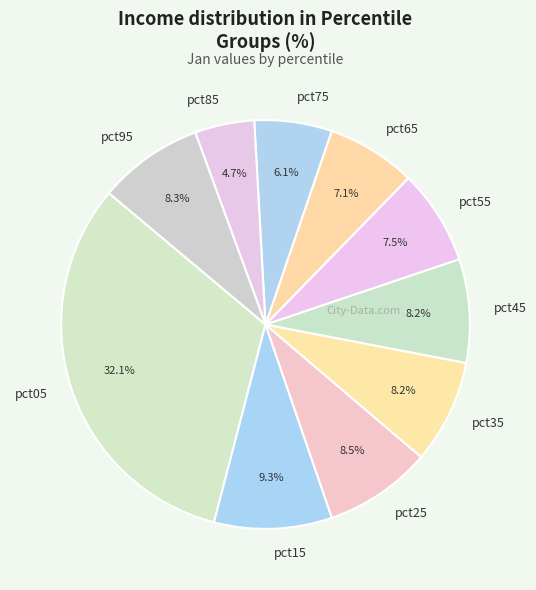

Which category has the smallest portion of the pie?

pct85